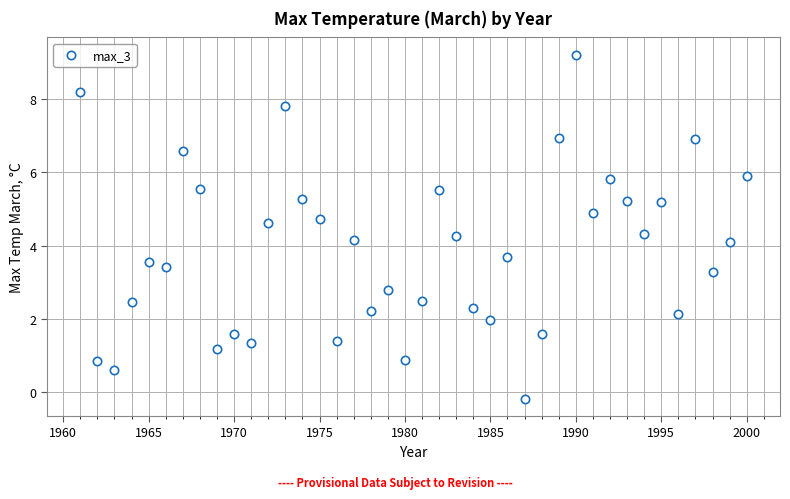

What is the range of Y values (max minus min)?

9.4